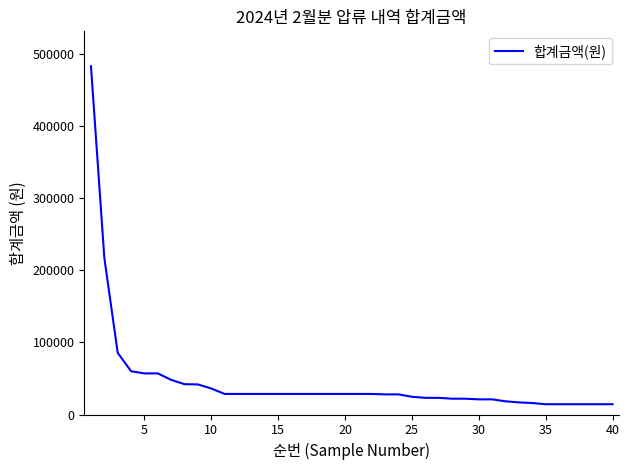

What is the minimum value shown in the chart?

14250